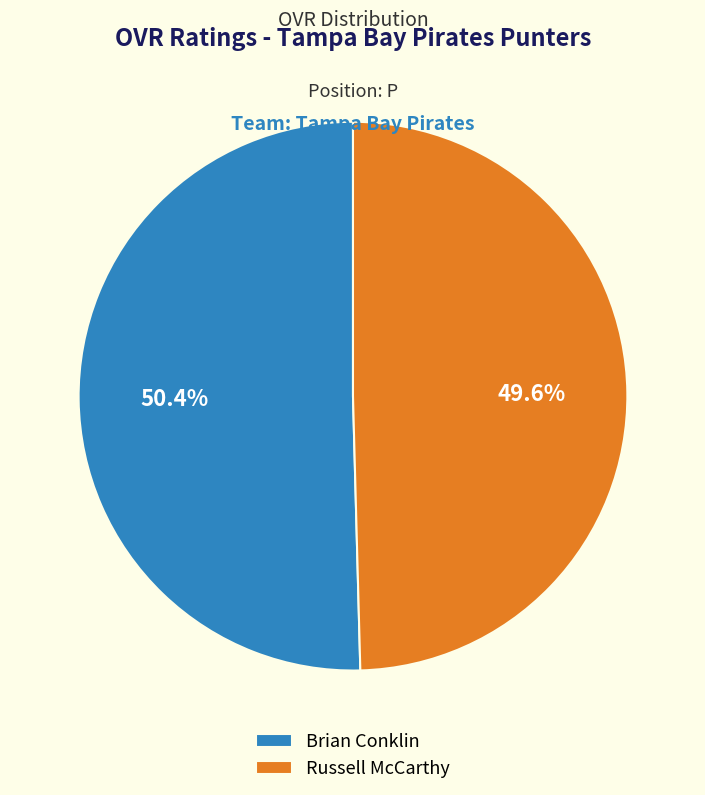

Does any single category account for the majority?

Yes